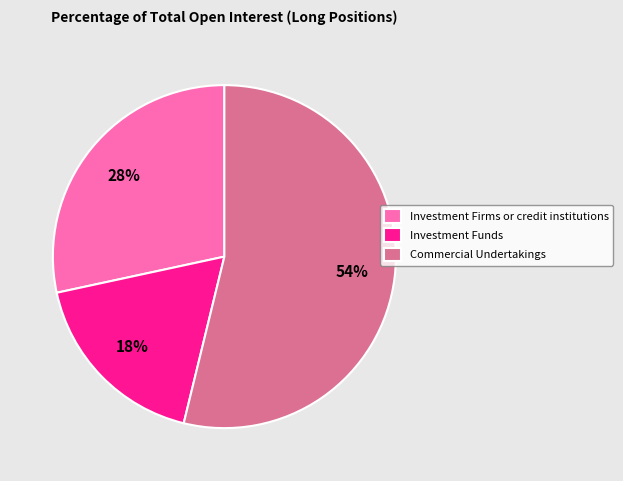

What is the ratio of the value at Investment Funds to the value at Investment Firms or credit institutions?

0.6